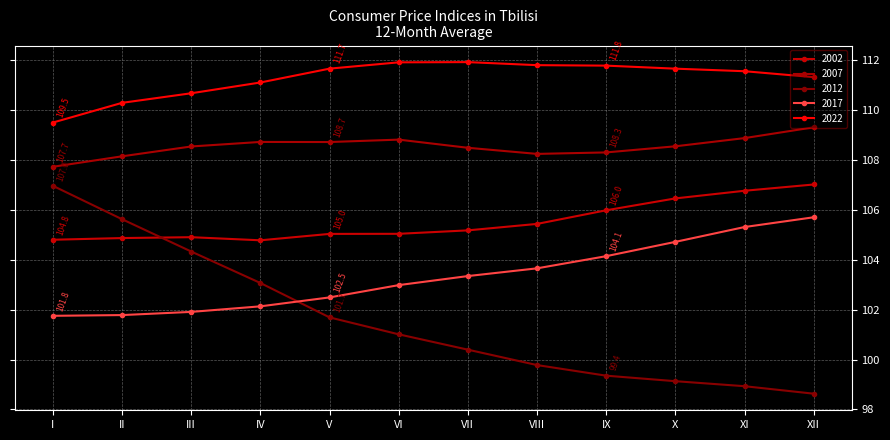

The 2012 series shows 99.1 at X. True or false?

True